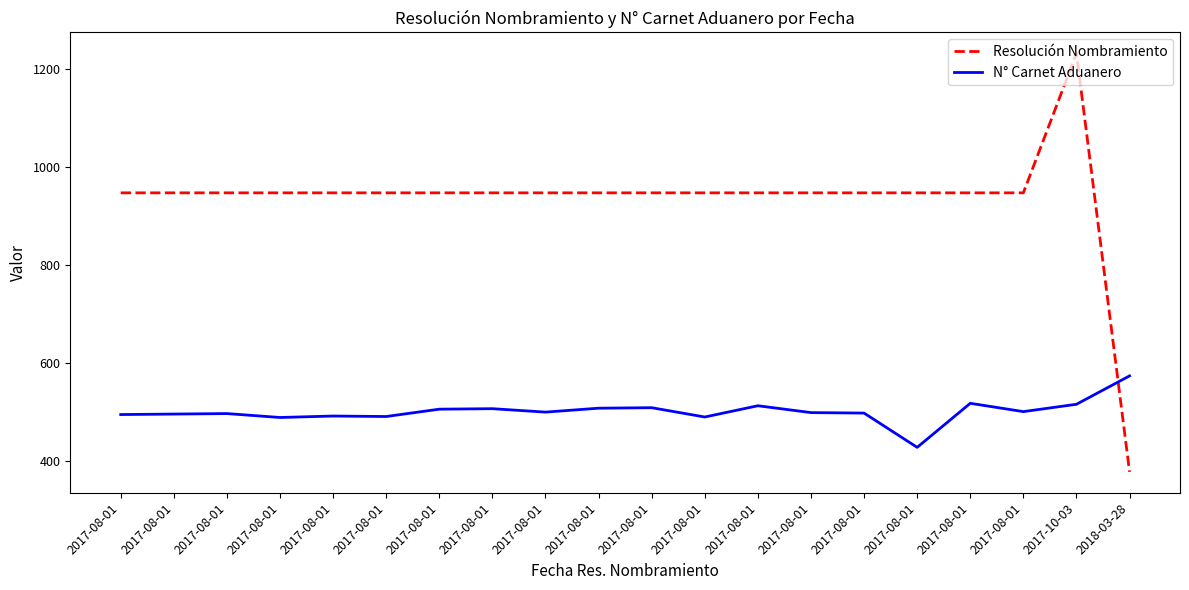

Between 2017-08-01 and 2017-08-01, which is larger?

2017-08-01